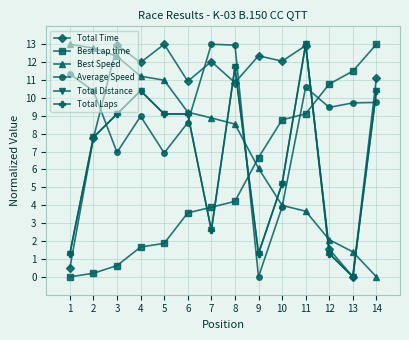

At which category does Average Speed reach its first local valley?

3